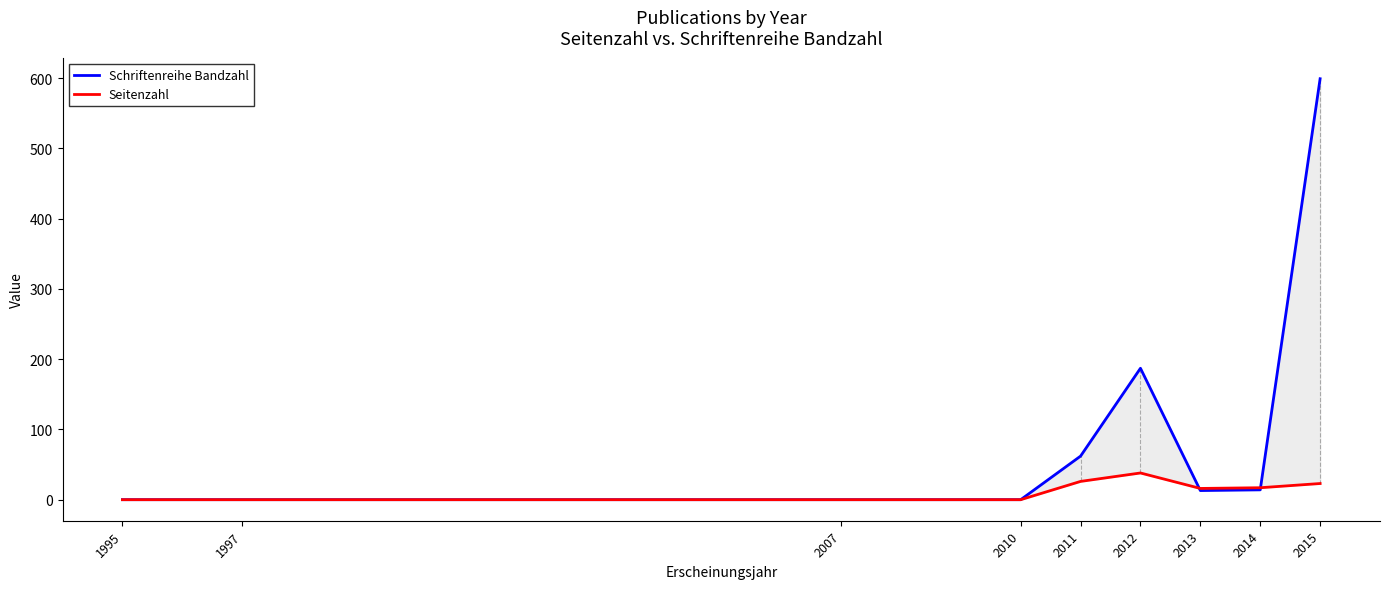

True or false: Schriftenreihe Bandzahl has more than 1 interior local peaks.

False